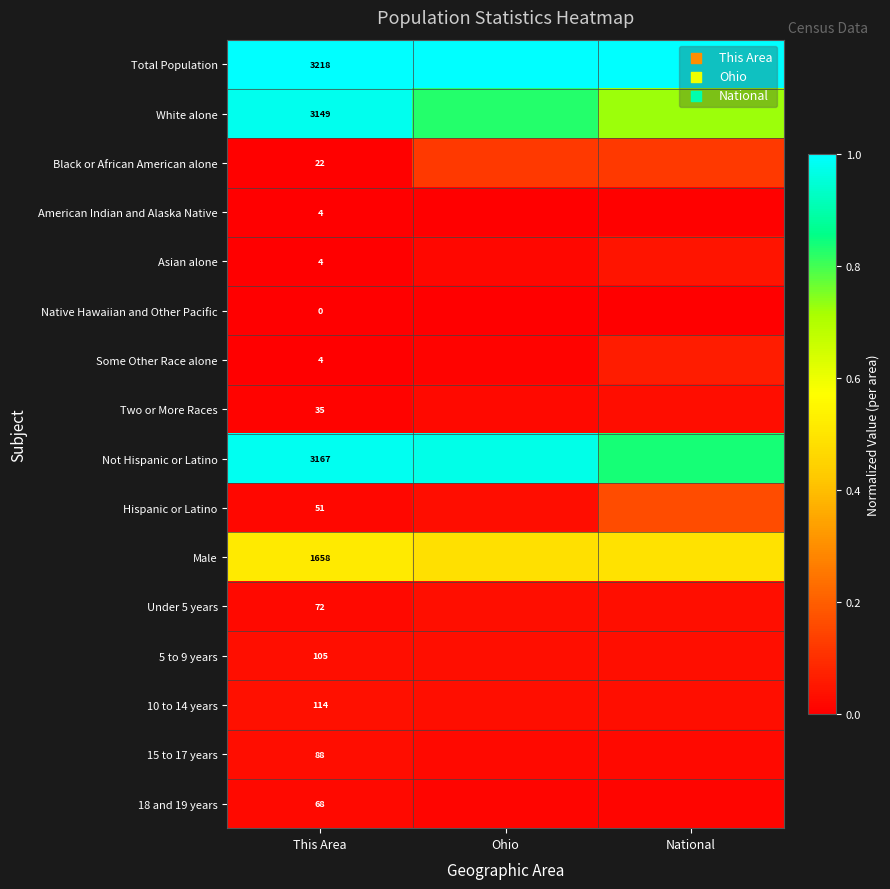

Is the value of Male at Ohio greater than the value of White alone at This Area?

No